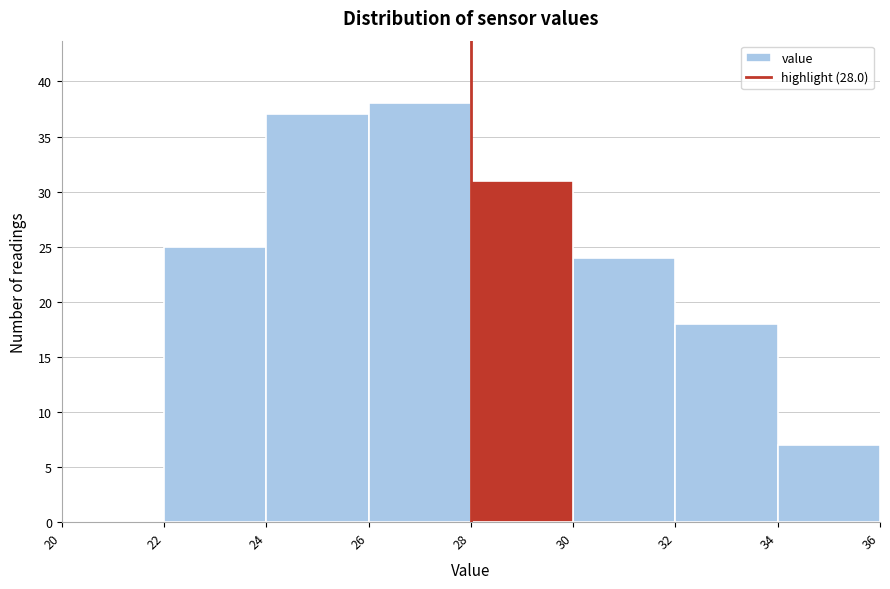

Over which range of the x-axis is the bar tallest?

26 to 28